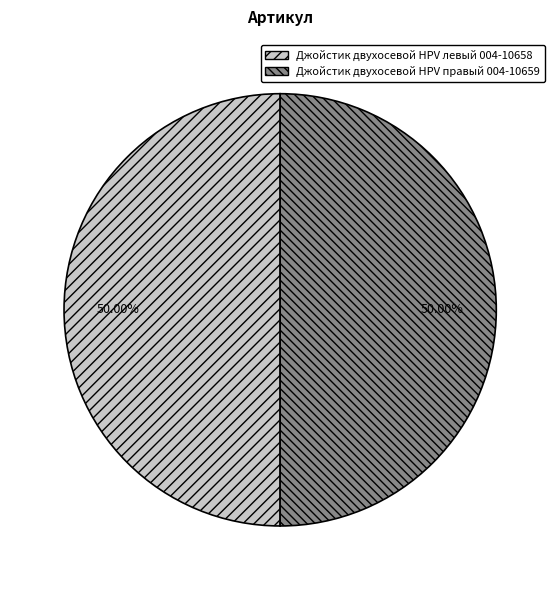

What is the ratio of the value at Джойстик двухосевой HPV левый 004-10658 to the value at Джойстик двухосевой HPV правый 004-10659?

1.0